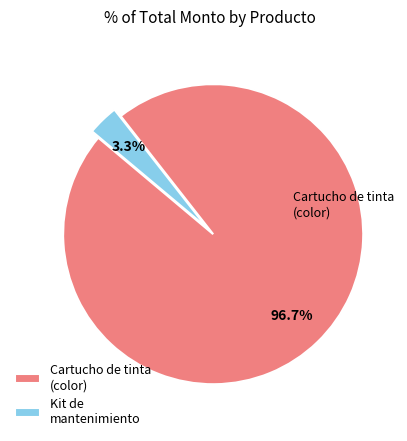

Which slice is the largest?

Cartucho de tinta (color)